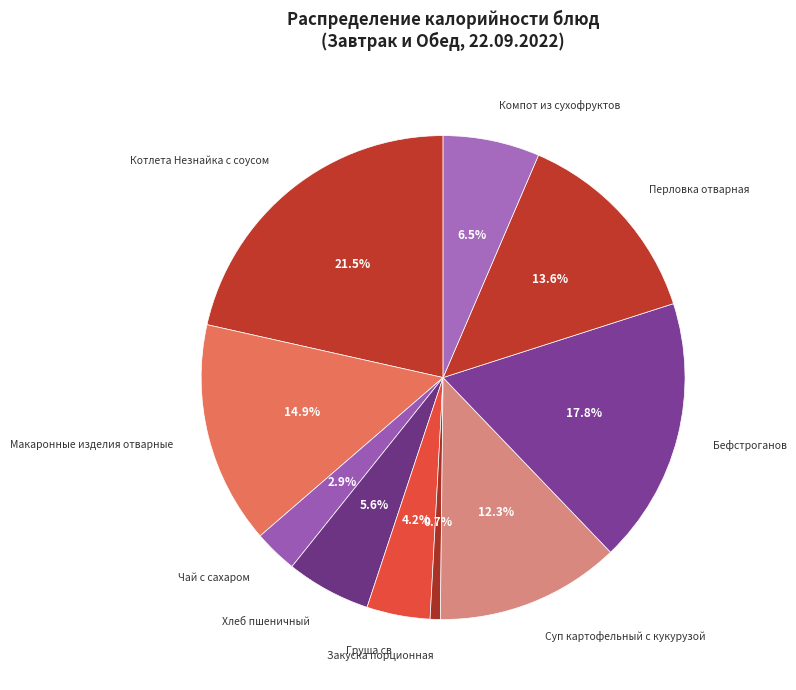

What is the largest slice in the pie chart?

Котлета Незнайка с соусом